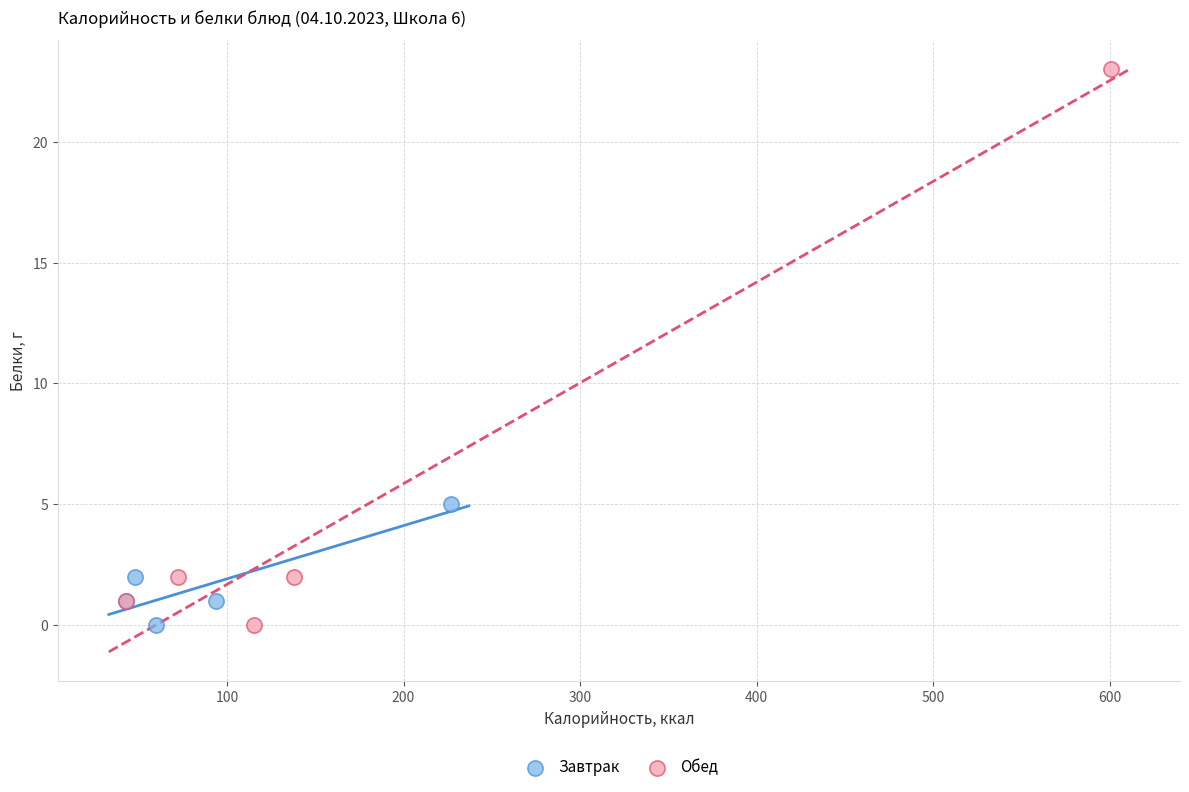

Which series has the largest Y range (max minus min)?

Обед